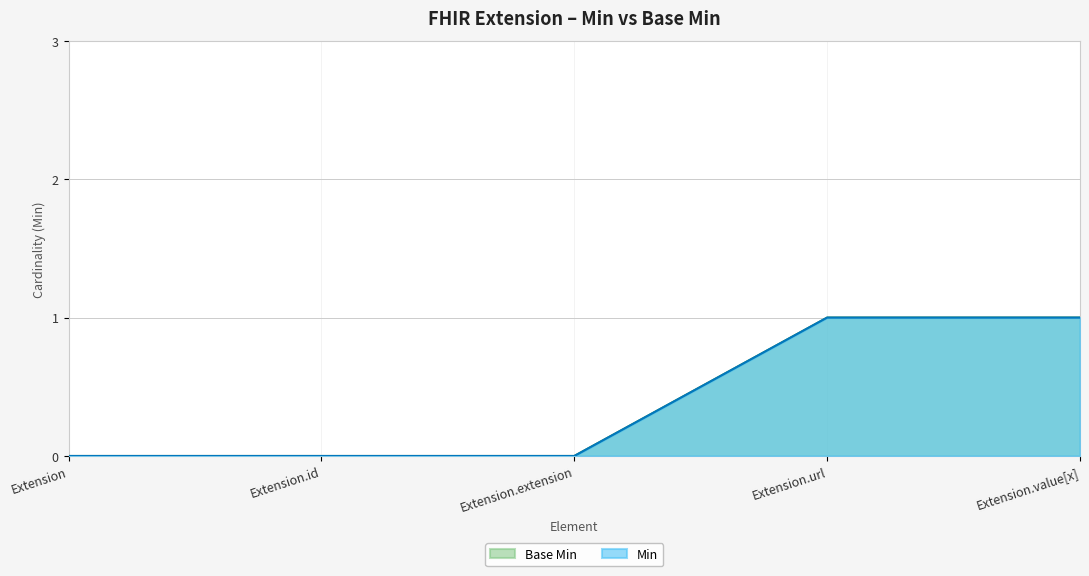

List the series in order of their peak value, lowest first.

Min, Base Min